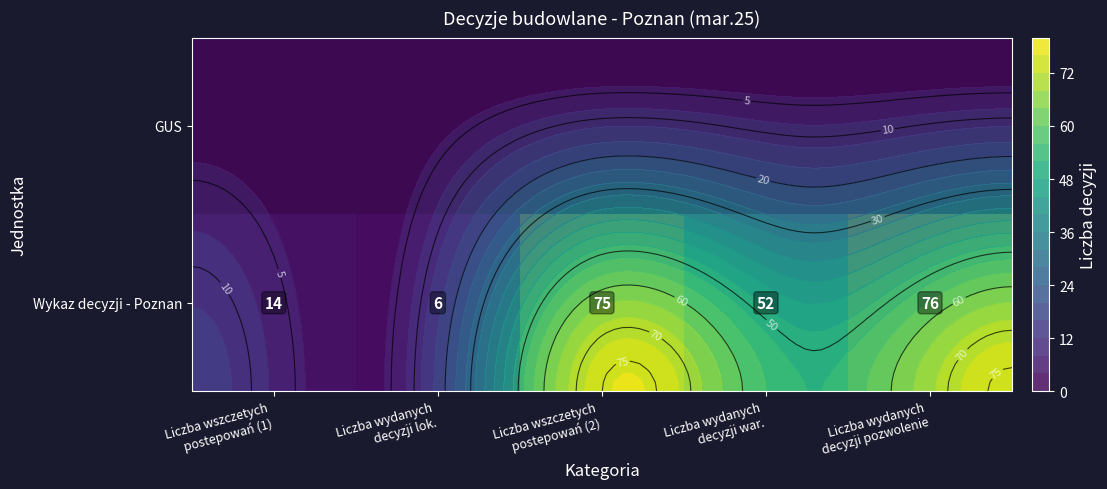

At Liczba wydanych decyzji lok., list the series in order from smallest to largest.

GUS, Wykaz decyzji - Poznan